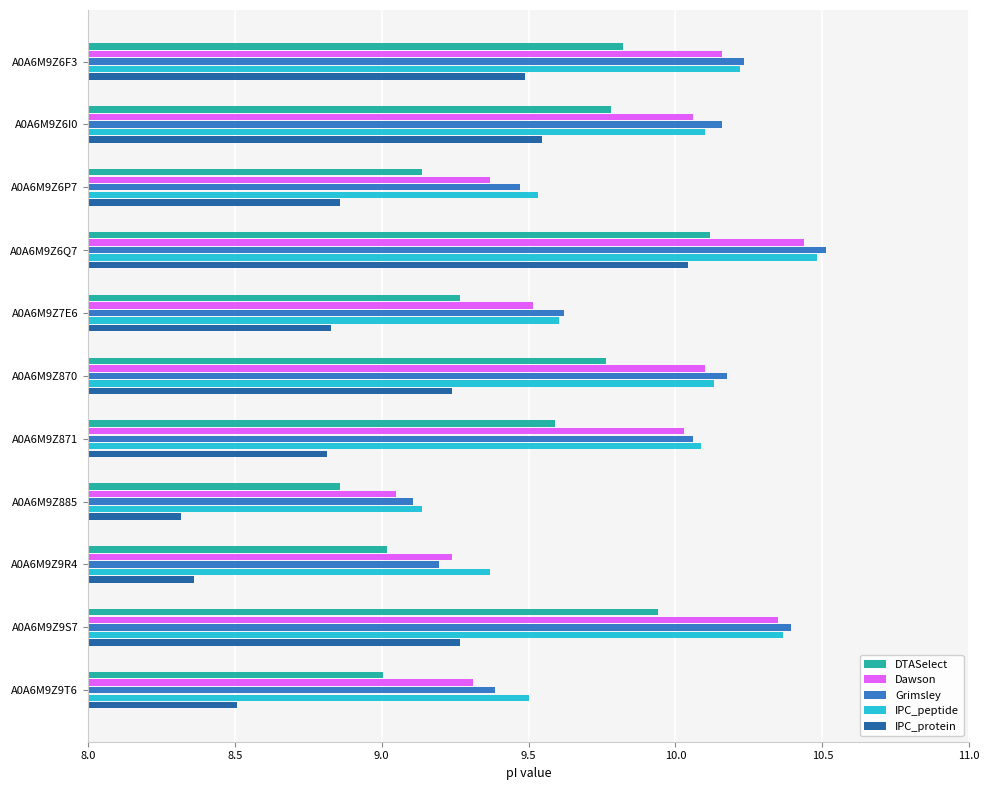

How many values in the IPC_peptide series exceed 10?

6